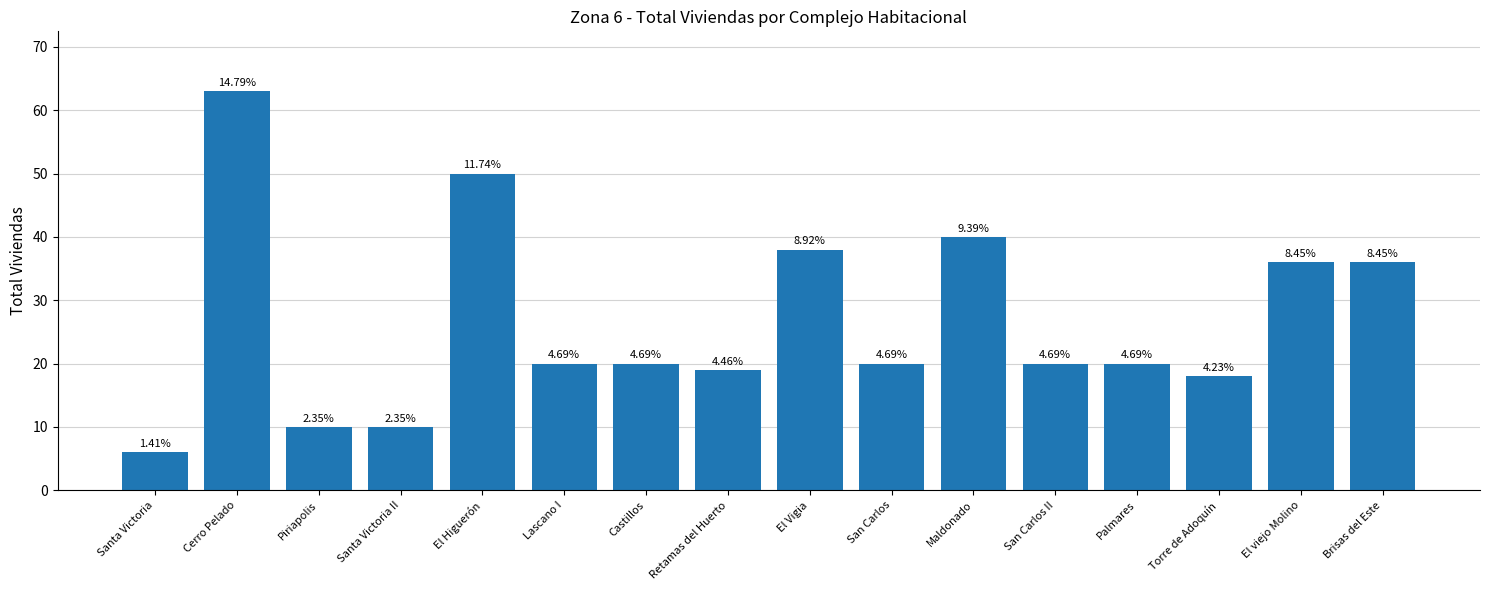

How many bars are there in total?

16